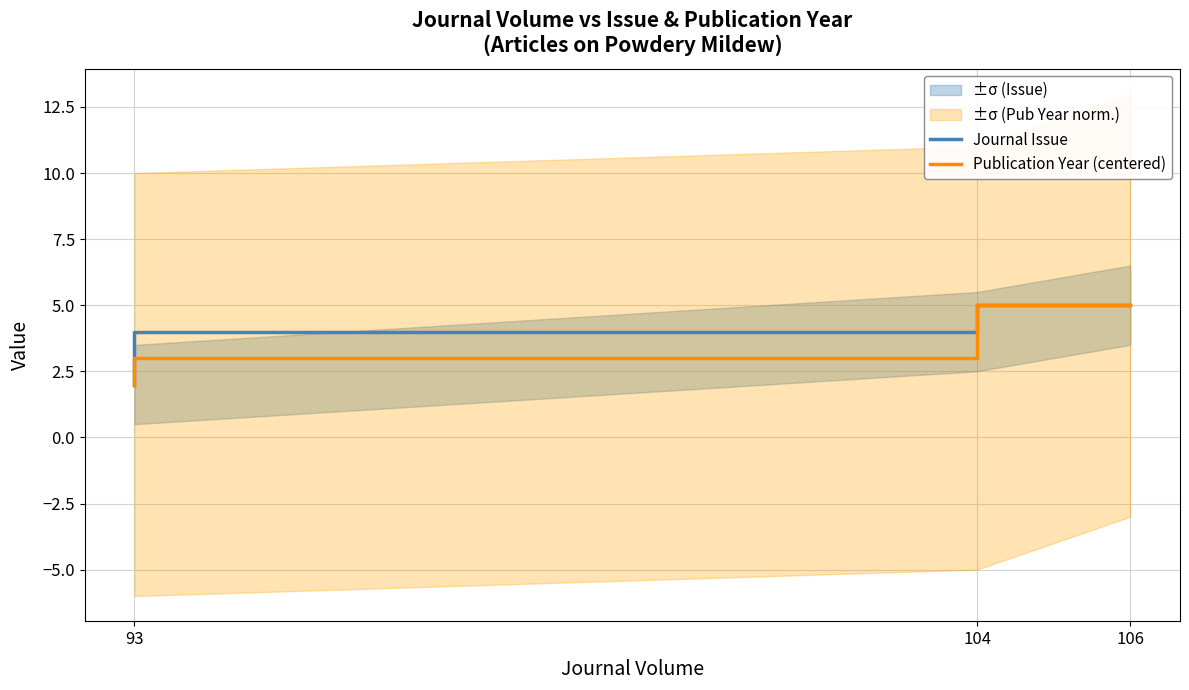

Is this an area chart (filled region under the line)?

No